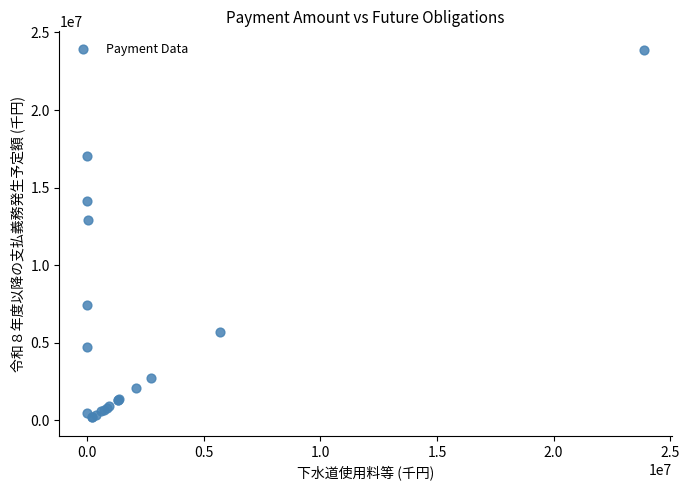

What Y value in the scatter plot is closest to 12038909?

12891967